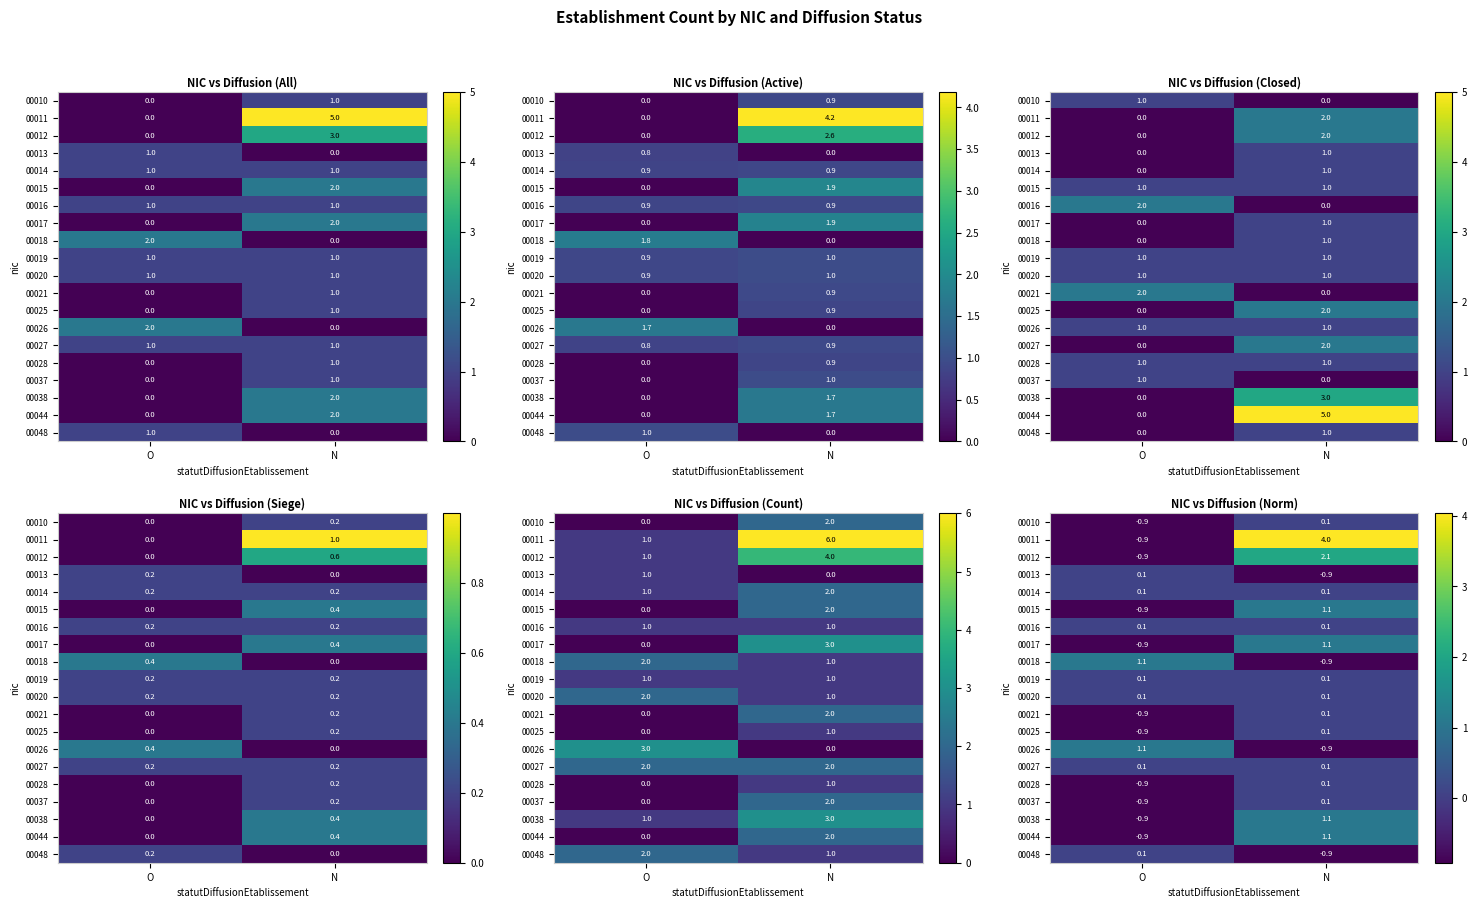

At which category is the sum across all series the highest?

N